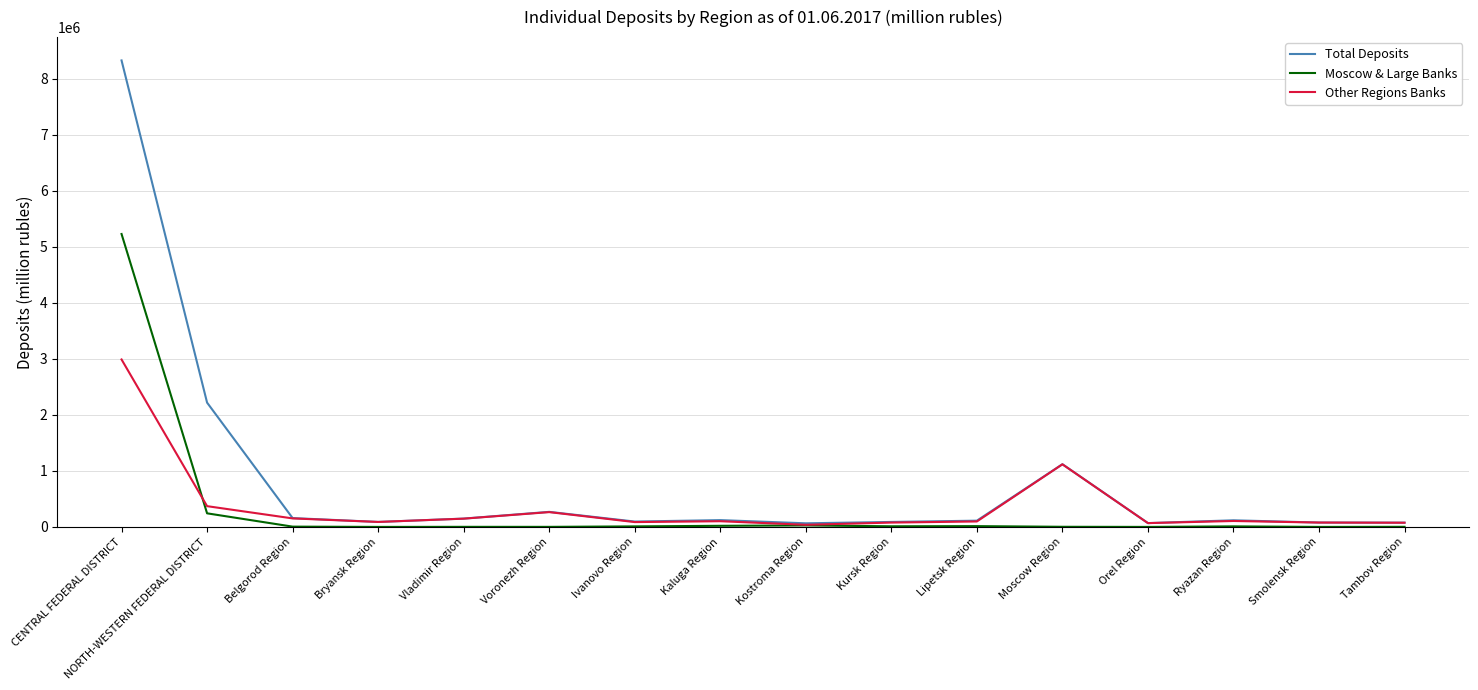

Does the chart display data point markers on the line(s)?

No